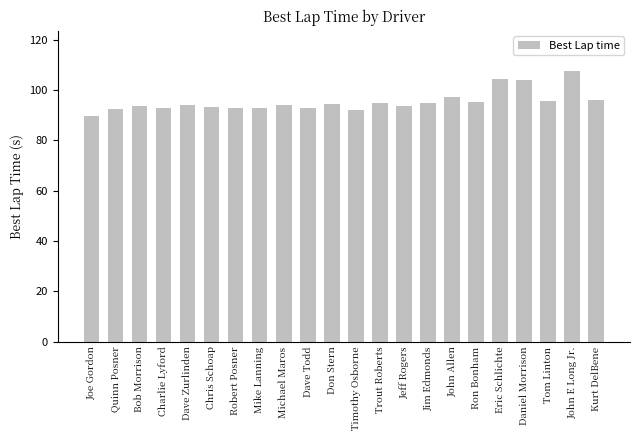

Approximately how many times larger is the value at Joe Gordon compared to Dave Todd?

1.0